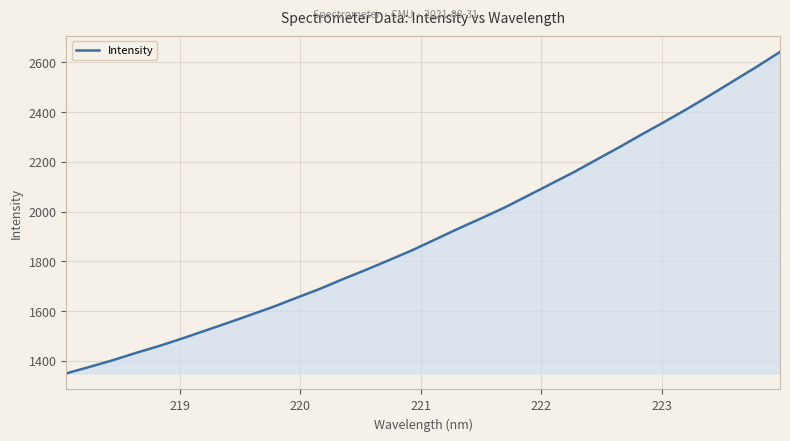

What is the greatest value displayed?

2642.3